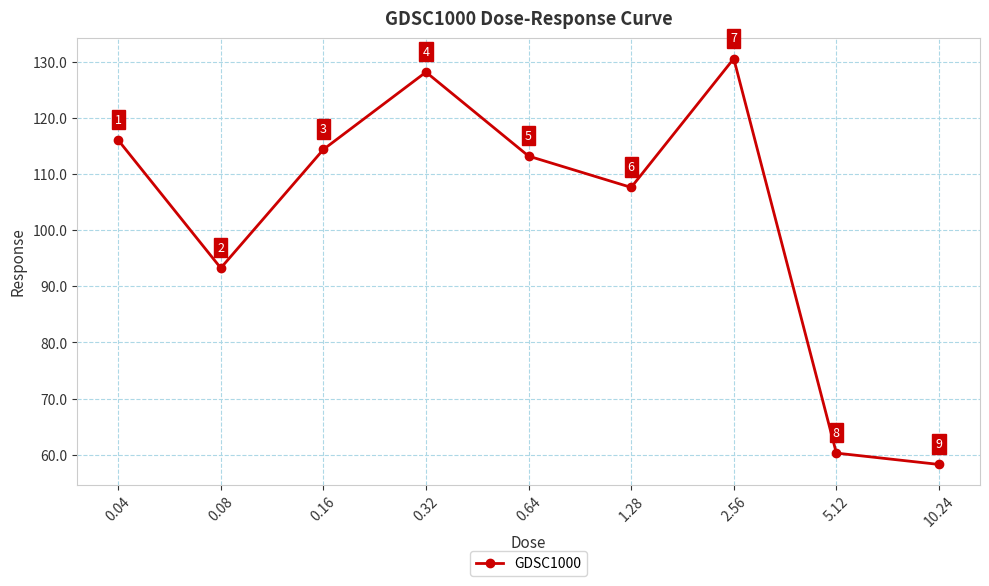

What is the greatest value displayed?

130.6